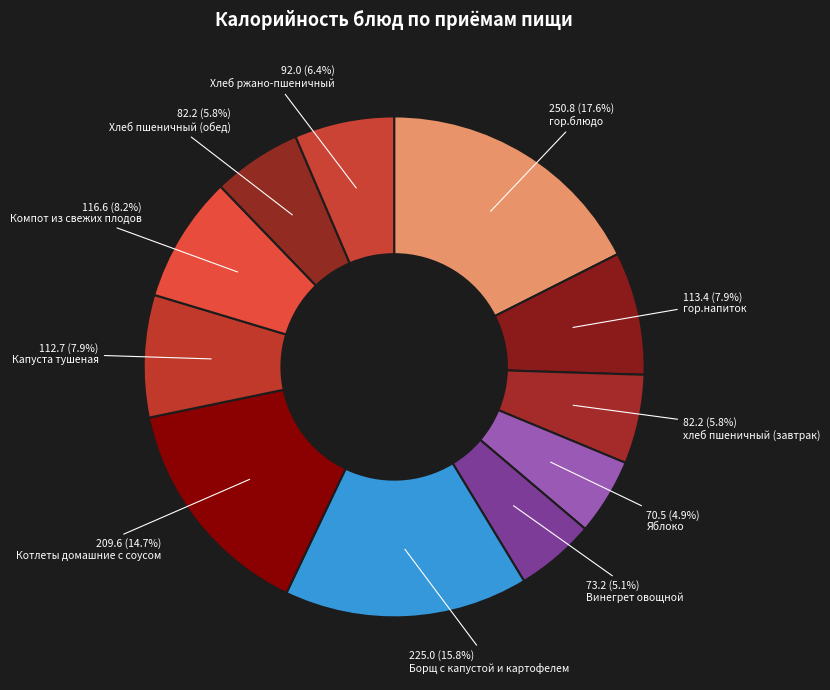

Which category has the smallest portion of the pie?

Яблоко